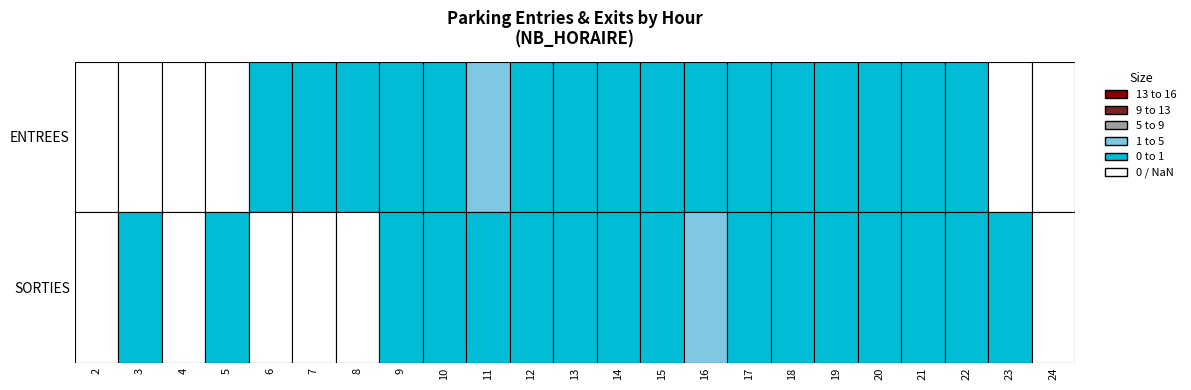

What is the total value across all series at 6?

1